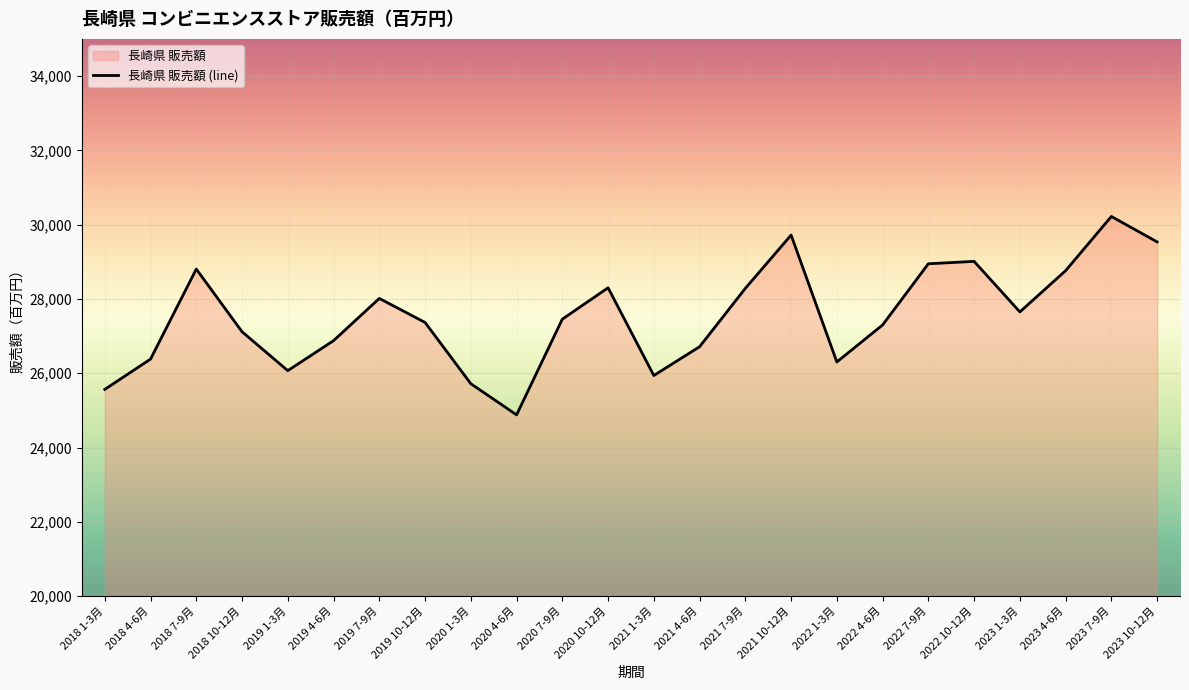

Read the value at 2022 4-6月, to the nearest 100.

27300